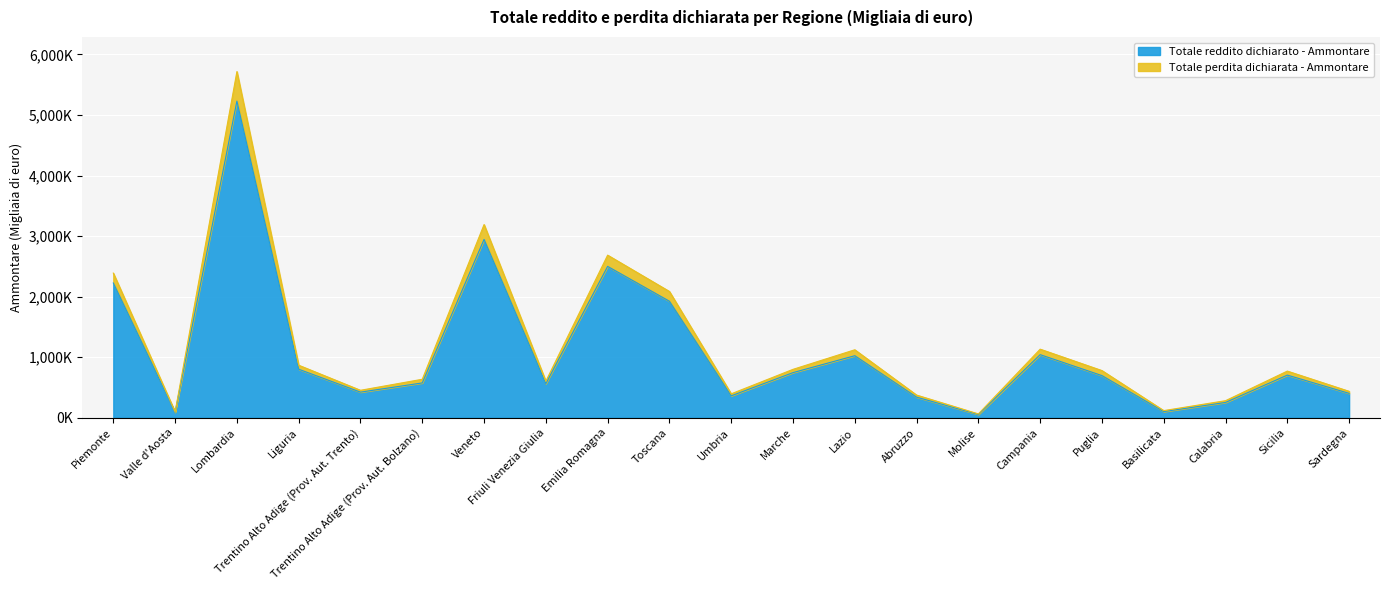

What is the approximate value of Totale reddito dichiarato - Ammontare at Trentino Alto Adige (Prov. Aut. Trento), to the nearest 100?

423400